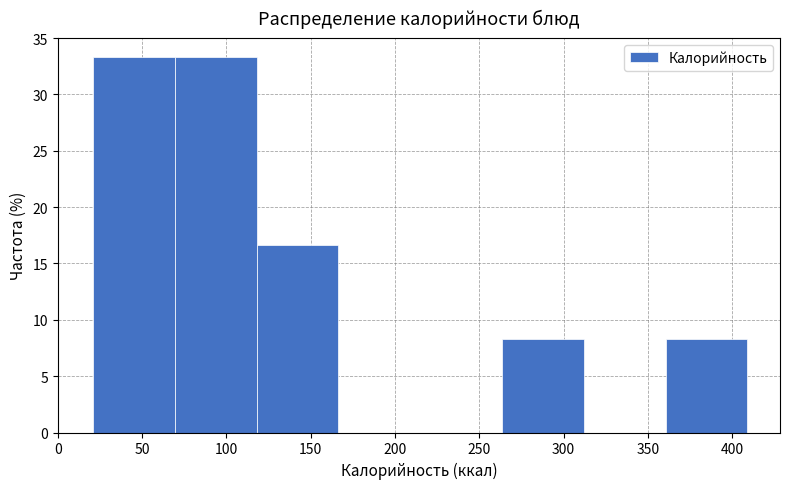

How tall is the bar that spans 360.5 to 409.0 on the x-axis? Neither the bar edges nor the heights are printed on the chart, so give them approximately, as read against the axes.

8.5